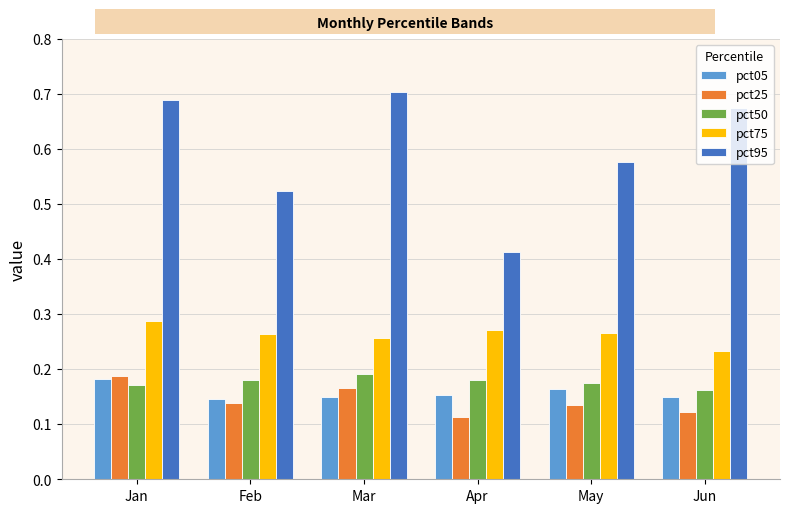

Count the number of data series in this chart.

5